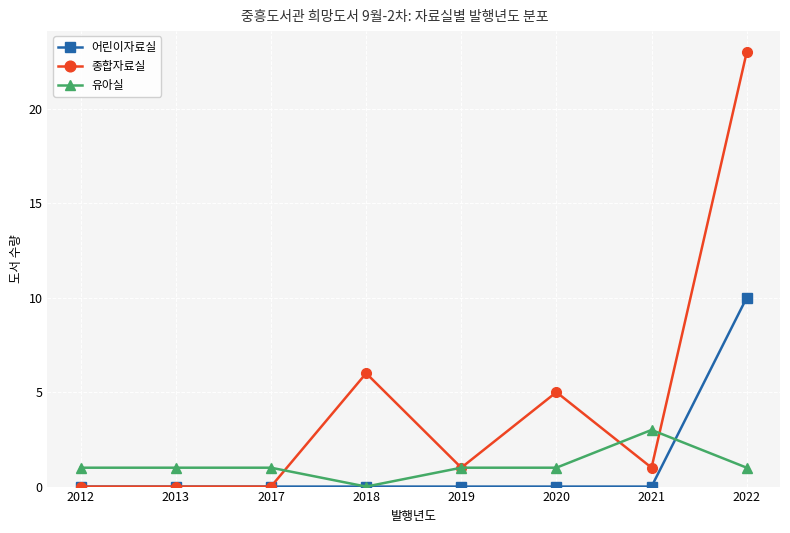

True or false: 종합자료실 has more than 0 interior local peaks.

True